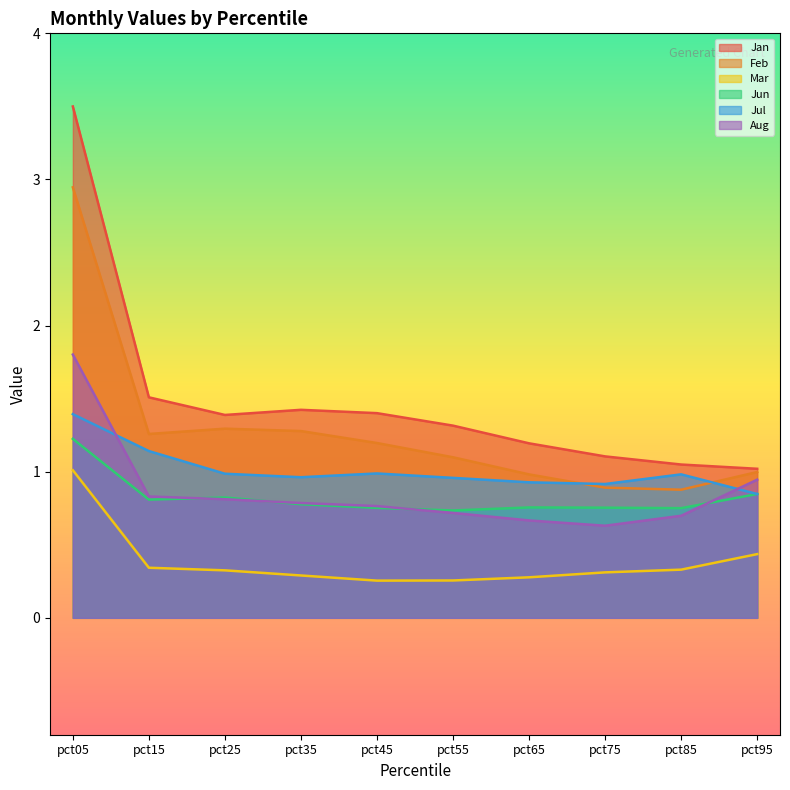

How many values in the Feb series are below 1?

4